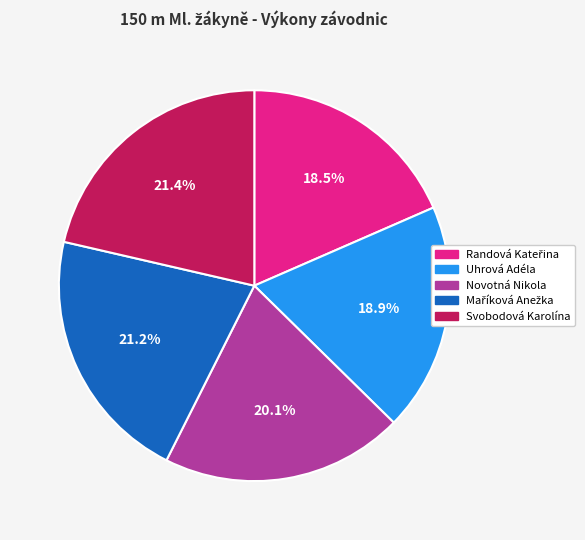

Approximately how many times larger is the value at Novotná Nikola compared to Svobodová Karolína?

0.9